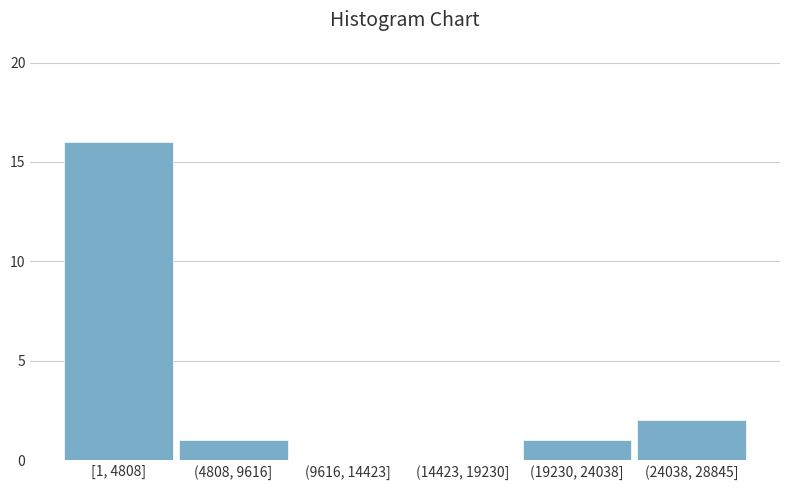

Reading right to left, extract all data points from this chart.

(24038, 28845]=2	(19230, 24038]=1	(14423, 19230]=0	(9616, 14423]=0	(4808, 9616]=1	[1, 4808]=16